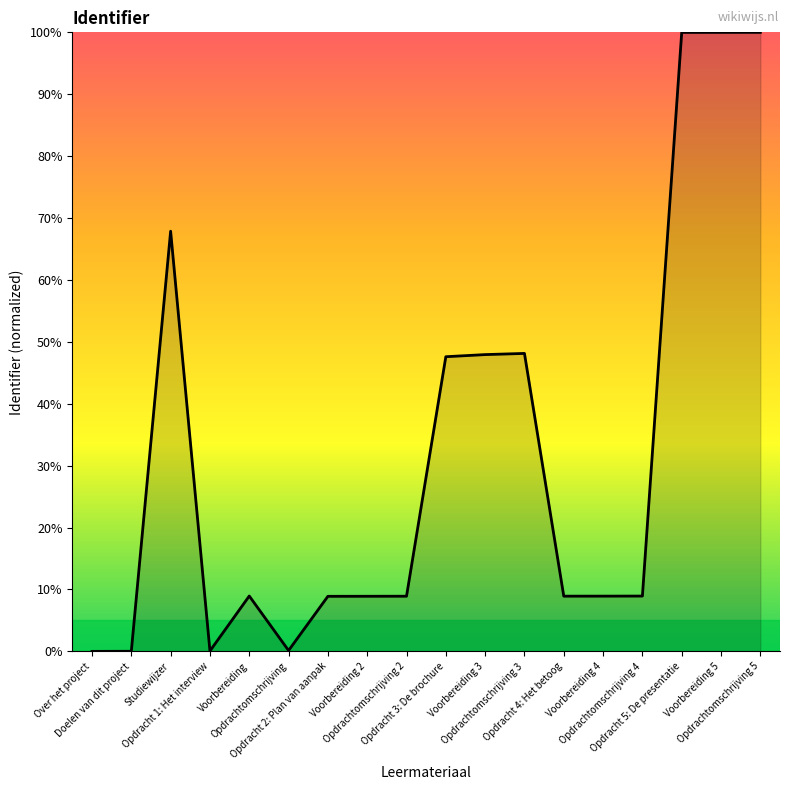

Read the value at Voorbereiding 4.

8.9